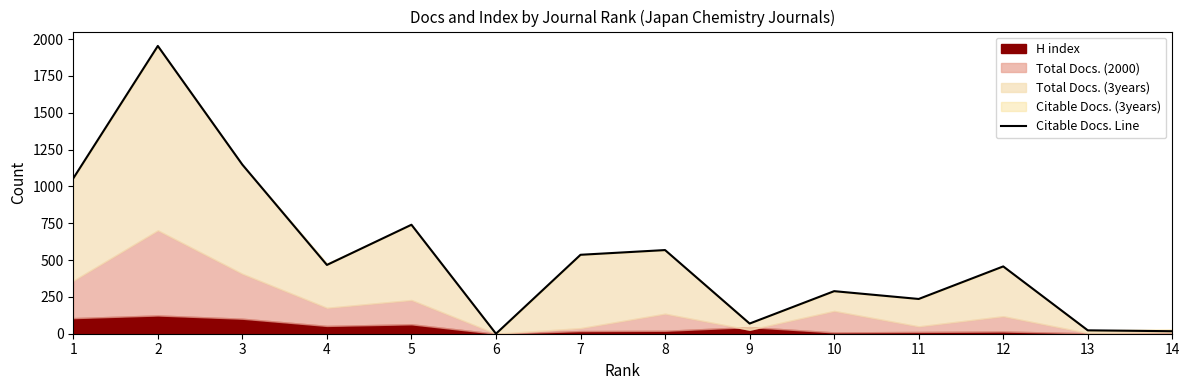

What is the ratio of the value at 9 to the value at 7?

0.1